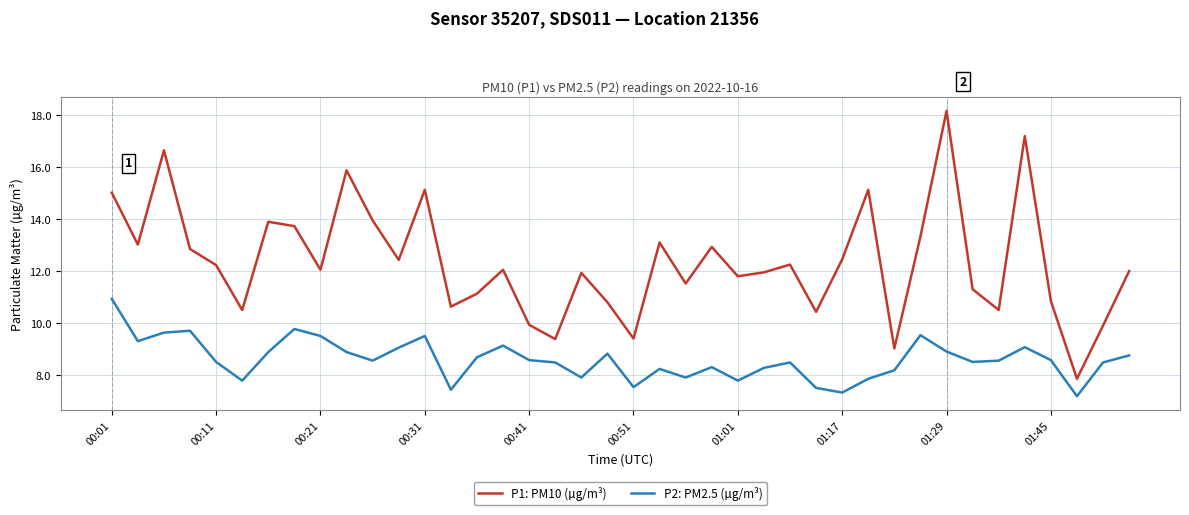

Does the chart have visible grid lines?

Yes